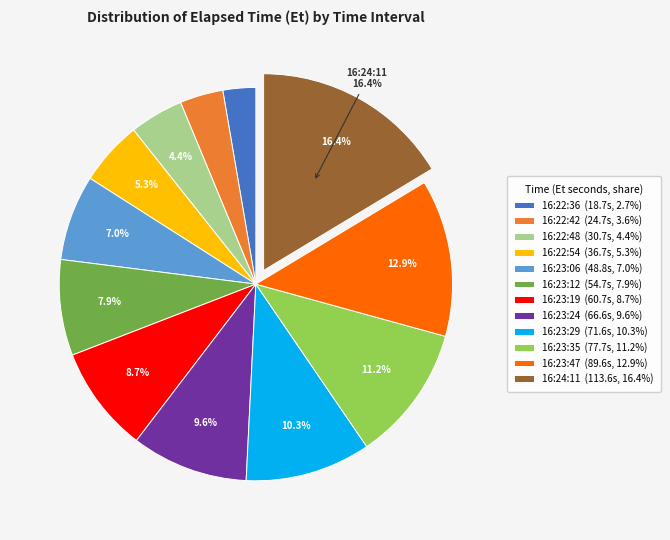

Does any single category account for the majority?

No